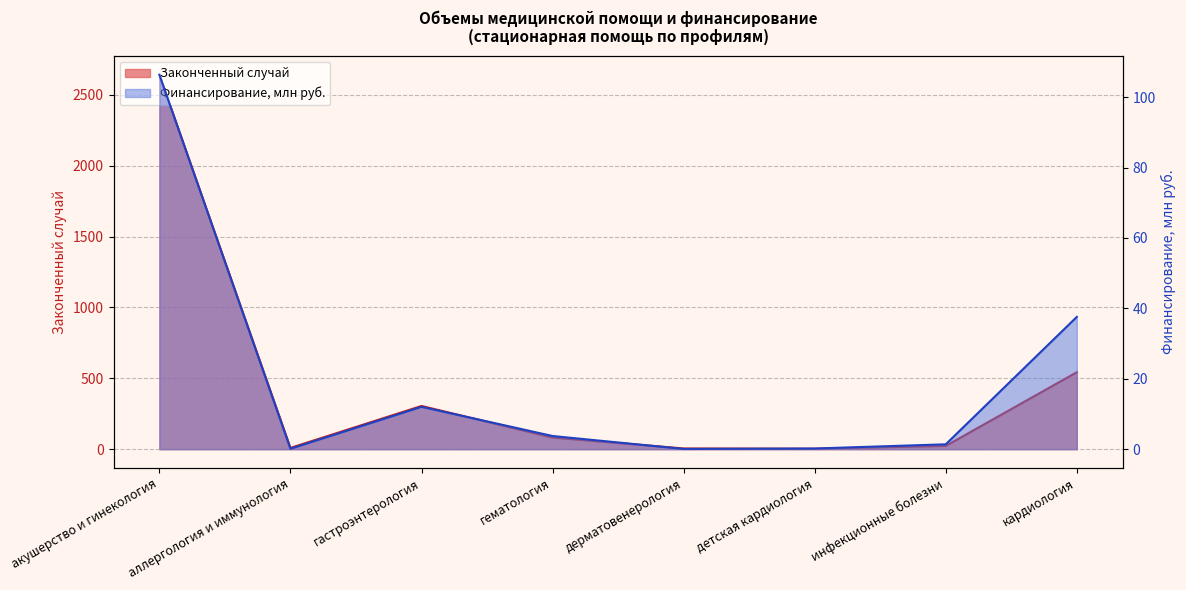

How many lines are shown in the chart?

2